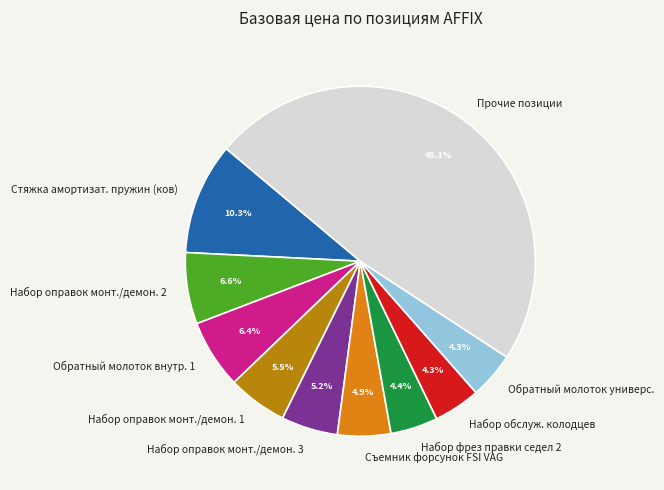

Which category has the biggest portion of the pie?

Прочие позиции